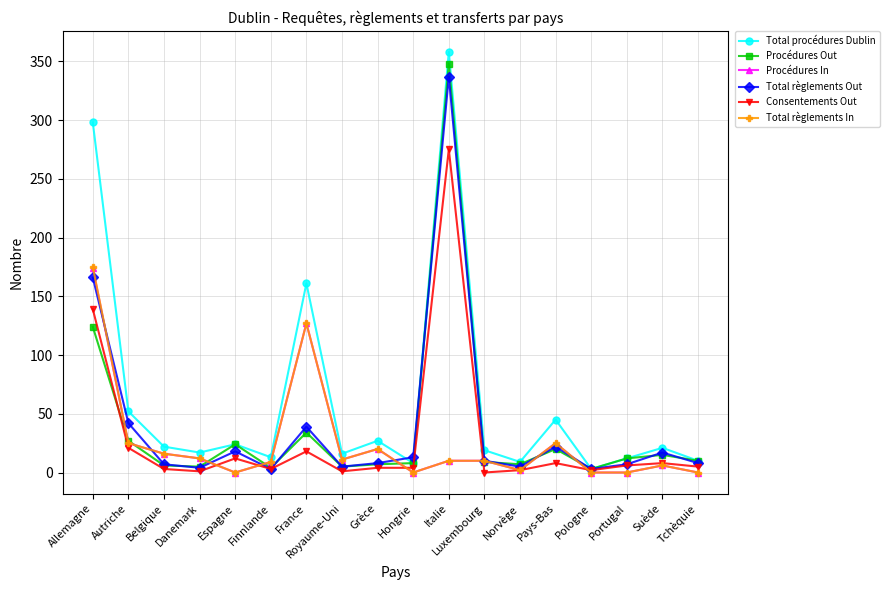

Which series has the widest spread of values?

Total procédures Dublin